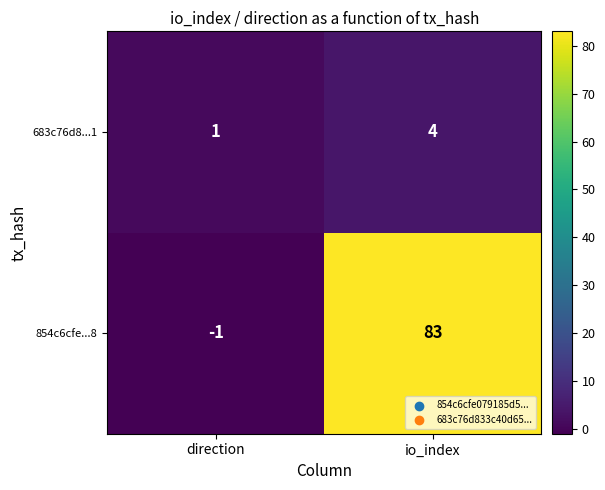

Reading left to right, list all the values displayed in this chart.

683c76d8...1: direction=1	io_index=4
854c6cfe...8: direction=-1	io_index=83